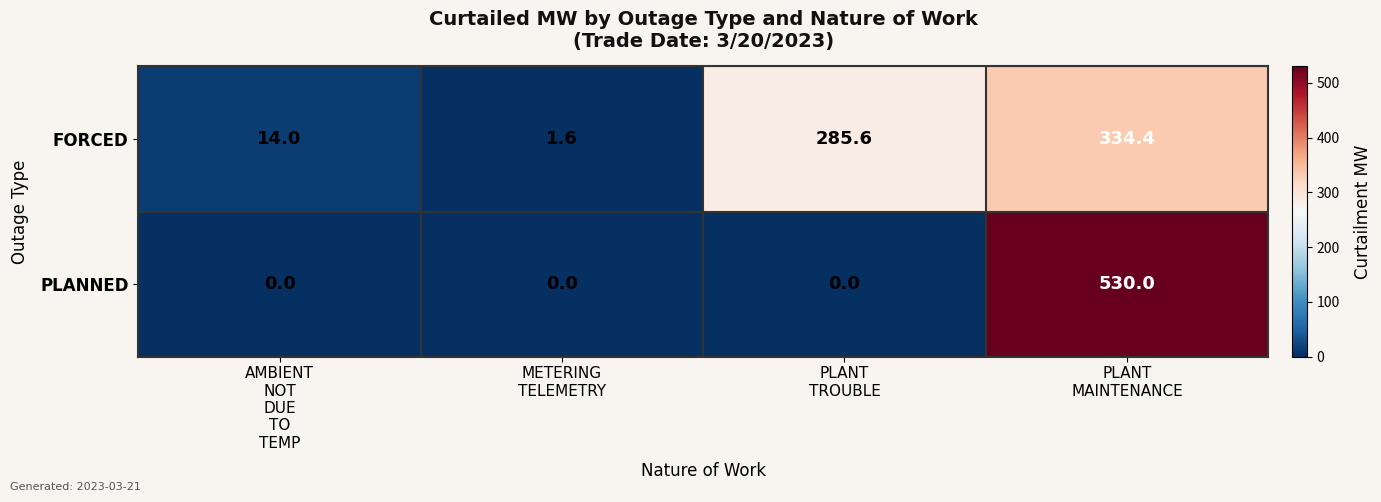

What is the difference between the maximum and minimum values in the FORCED series?

332.8